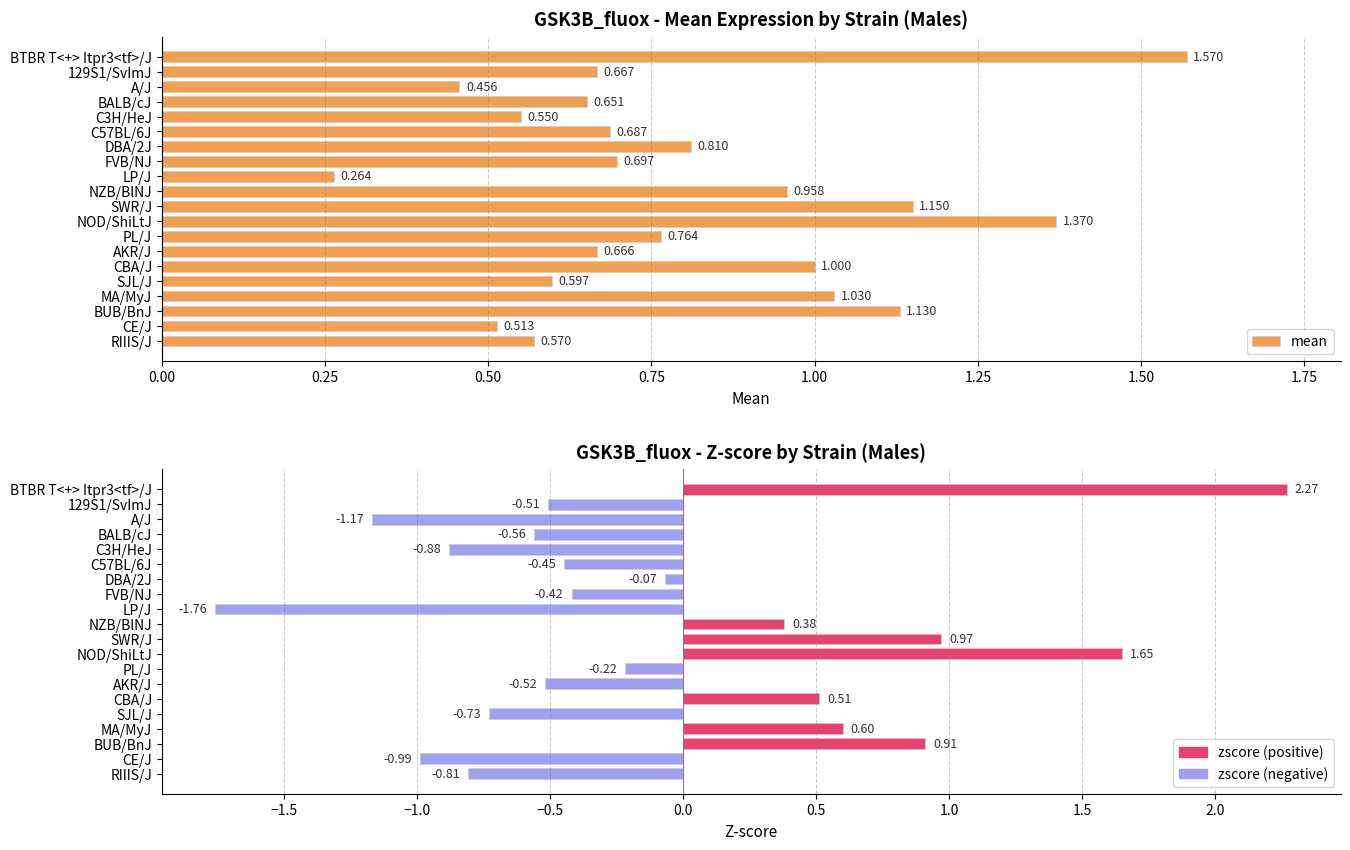

What are all the series names shown in the legend?

mean, zscore